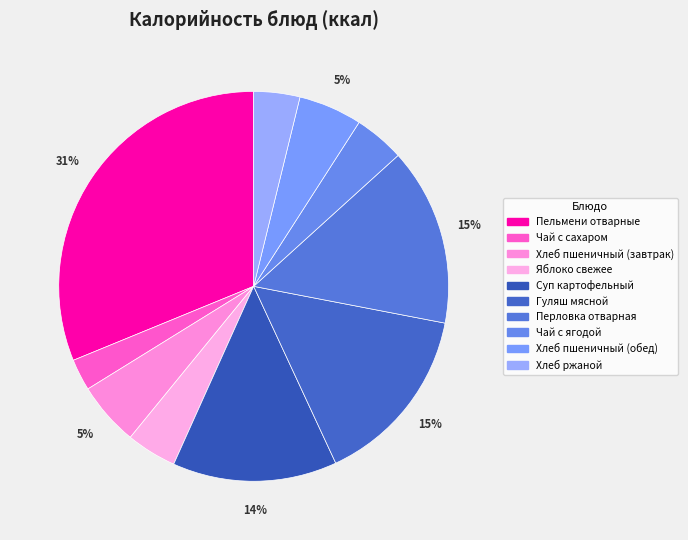

Which slice is the largest?

Пельмени отварные